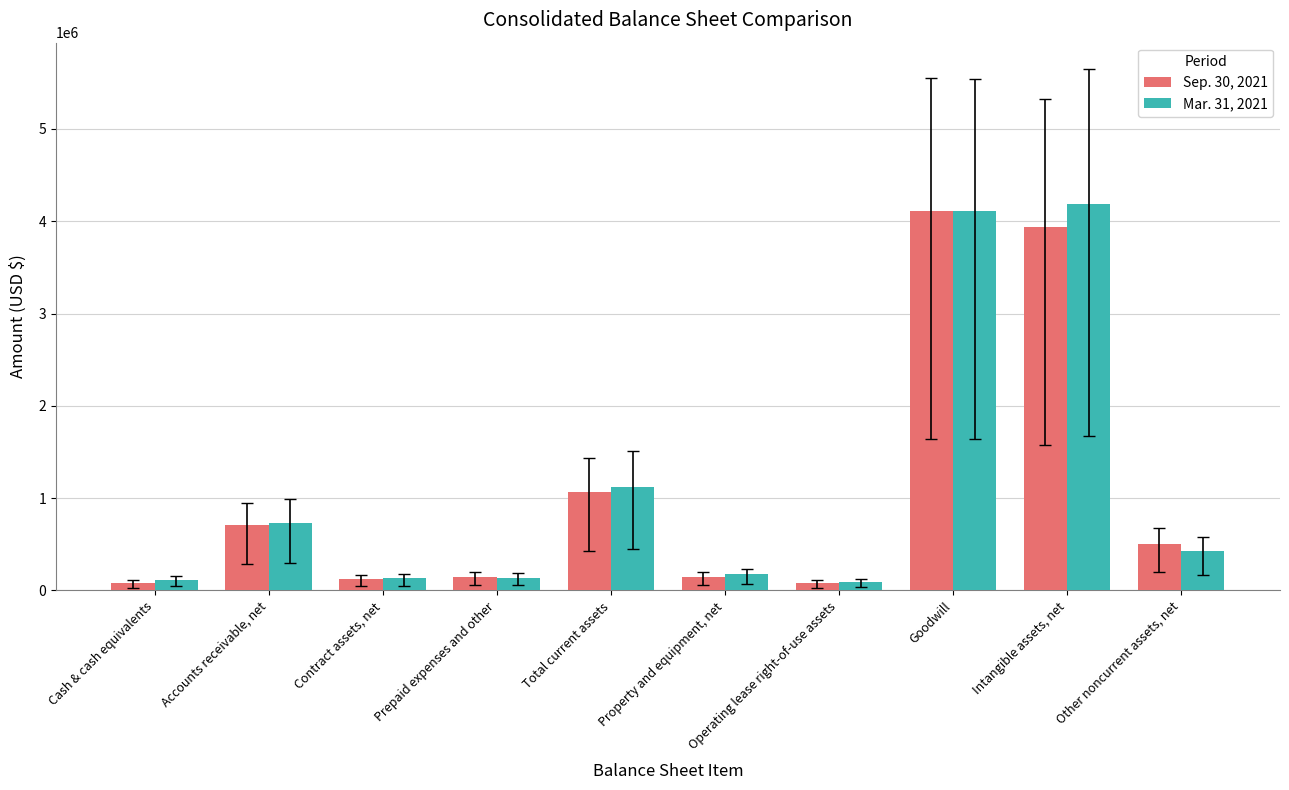

At how many categories does at least one series exceed 3169837?

2